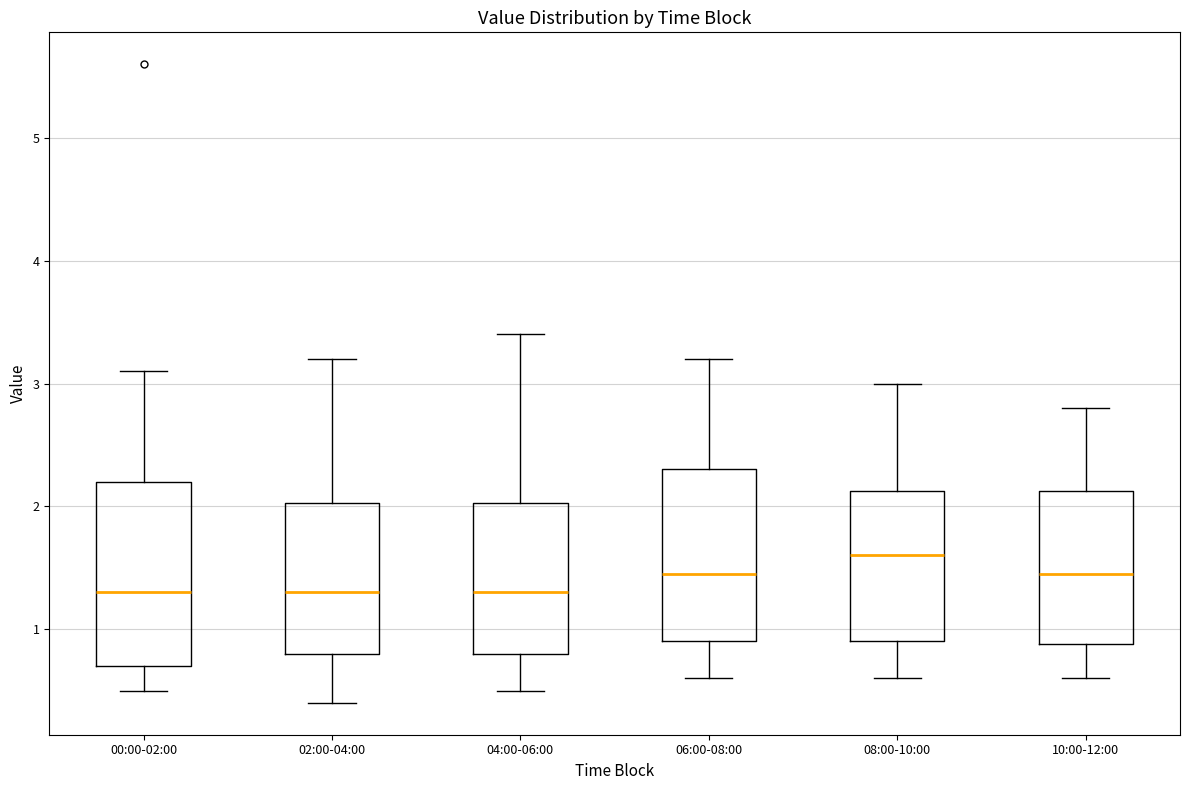

Reading left to right, transcribe this box plot: for each box, give where its median line is, the range the box spans, and where its two whiskers end, as read against the y-axis. The values are not printed on the chart, so give them approximately, as read against the axis.

00:00-02:00: median 1.3, box 0.7 to 2.2, whiskers 0.5 to 3.1
02:00-04:00: median 1.3, box 0.8 to 2.0, whiskers 0.4 to 3.2
04:00-06:00: median 1.3, box 0.8 to 2.0, whiskers 0.5 to 3.4
06:00-08:00: median 1.5, box 0.9 to 2.3, whiskers 0.6 to 3.2
08:00-10:00: median 1.6, box 0.9 to 2.1, whiskers 0.6 to 3.0
10:00-12:00: median 1.5, box 0.9 to 2.1, whiskers 0.6 to 2.8